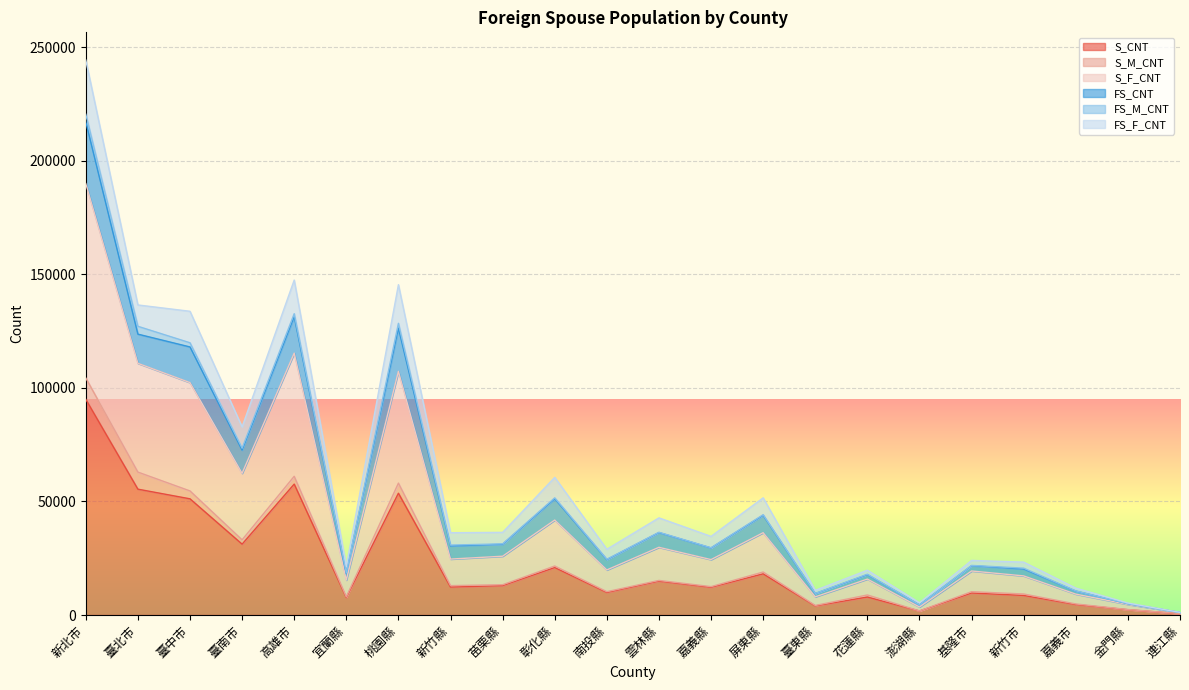

At which category does S_CNT reach its first local peak?

高雄市